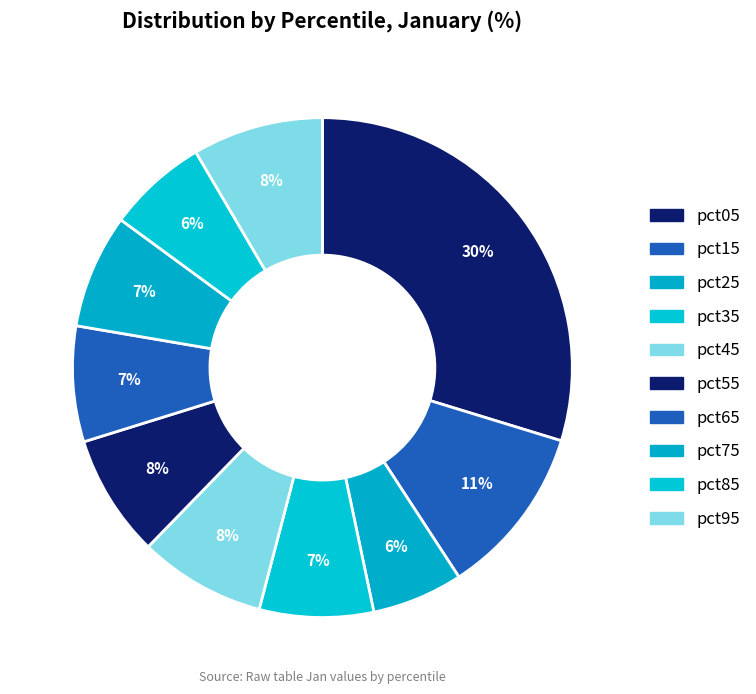

To the nearest percent, what portion does pct45 represent?

8%